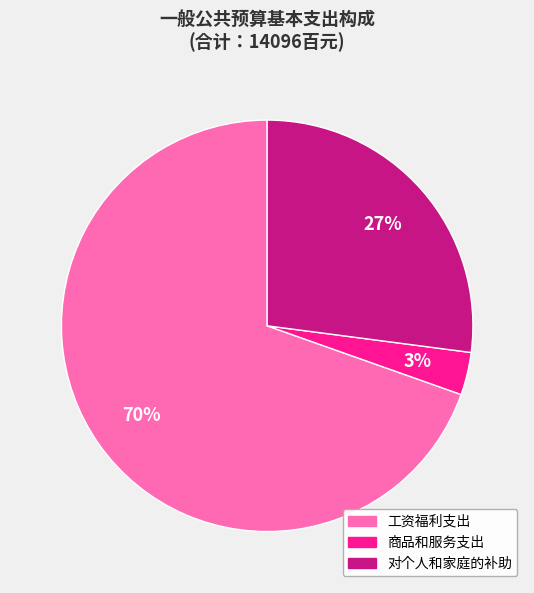

To the nearest percent, what is the combined percentage of 商品和服务支出 and 对个人和家庭的补助?

30%